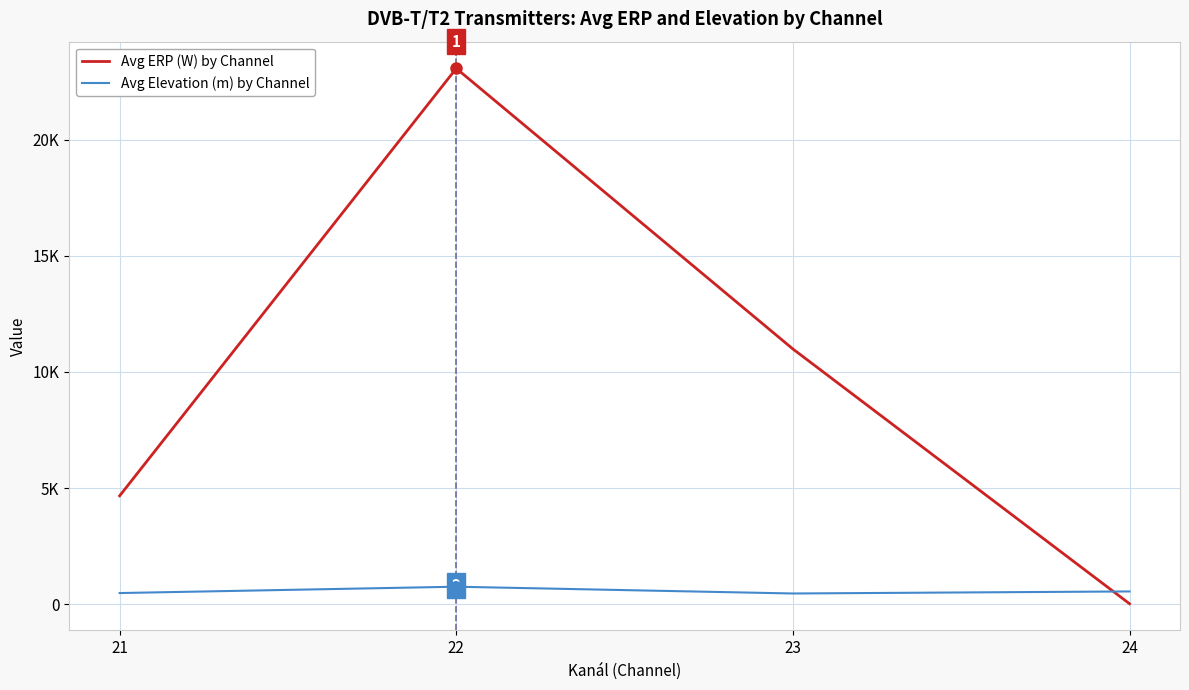

Rank the series by their maximum value, from lowest to highest.

Avg Elevation (m) by Channel, Avg ERP (W) by Channel